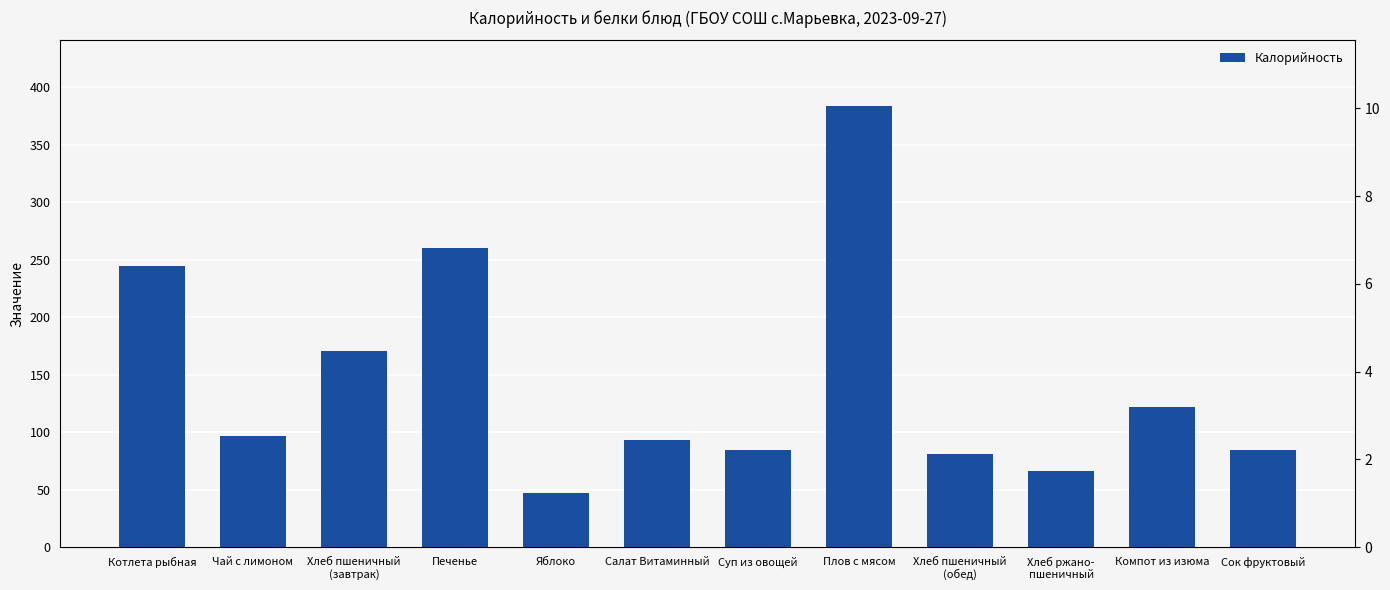

Reading left to right, list all the values displayed in this chart.

Калорийность: 244.6	97.0	170.4	260.3	47.0	92.9	84.3	383.2	81.0	66.6	122.2	84.8
Белки: 8.5	0.1	3.6	4.5	0.4	1.6	1.4	11.0	2.4	2.4	0.3	1.0